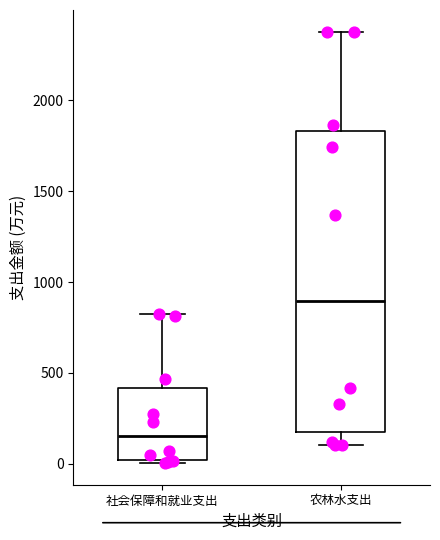

Reading left to right, read every box against the y-axis: the position of its median line, the range the box covers, and the ends of its whiskers. The values are not printed on the chart, so give them approximately, as read against the axis.

社会保障和就业支出: median 150, box 0 to 400, whiskers 0 (just below the box's lower edge) to 800
农林水支出: median 900, box 150 to 1850, whiskers 100 to 2400